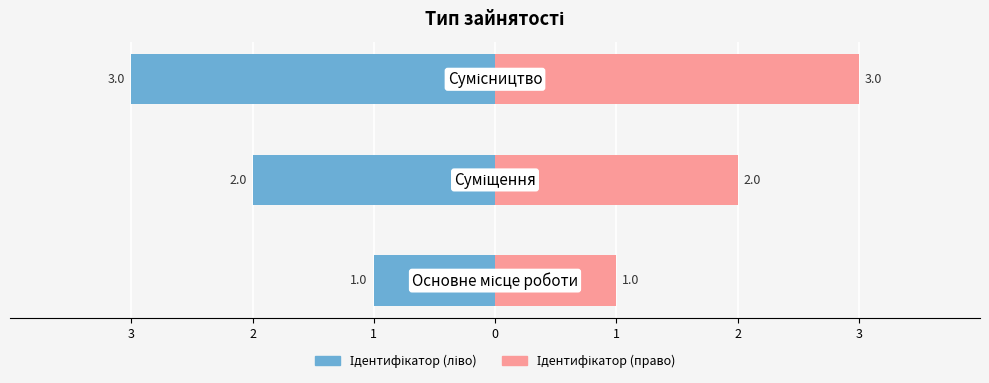

What is the value of the Ідентифікатор (ліво) bar at the 2nd from the left?

-2